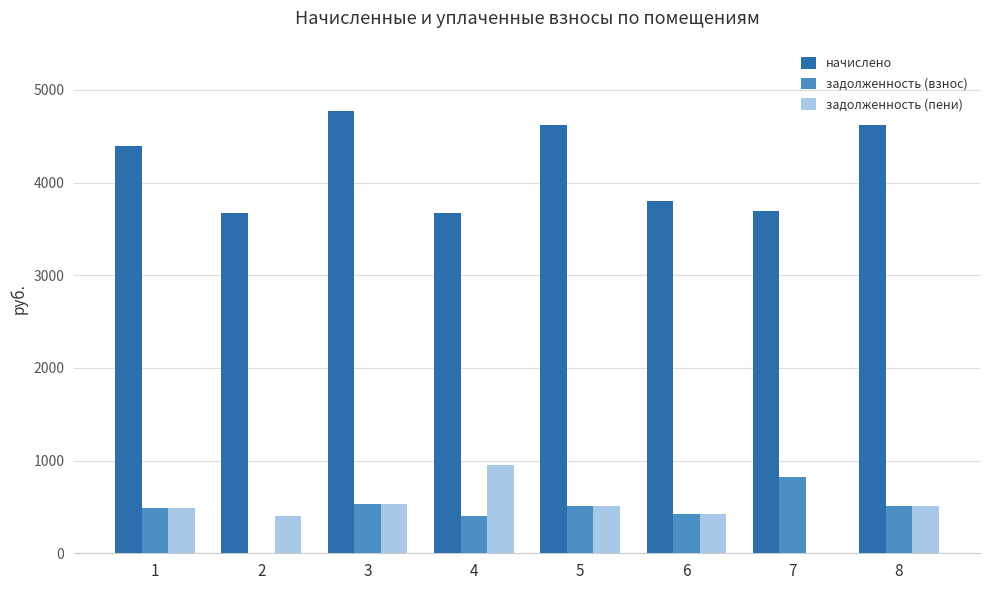

What is the total value across all series at 6?

4646.8